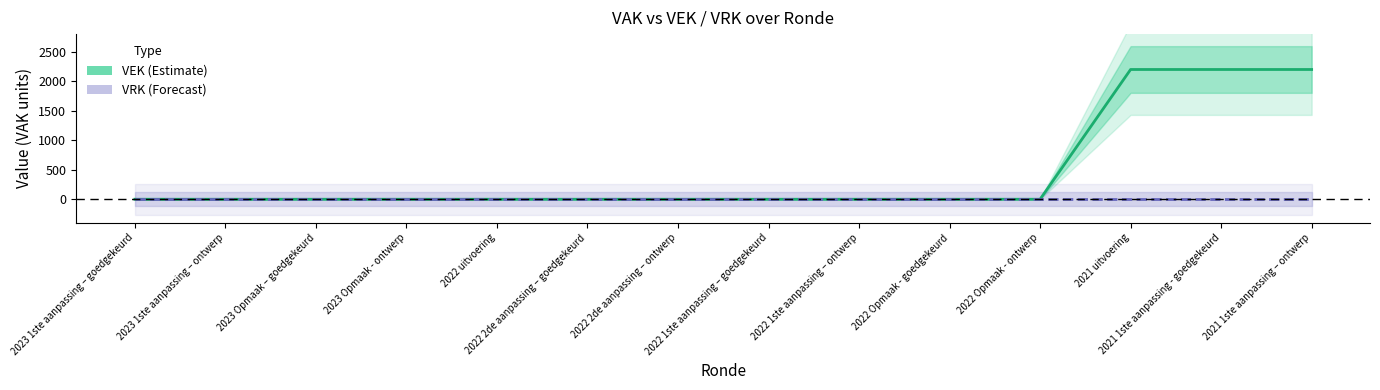

How many values in the VEK series exceed 0?

3